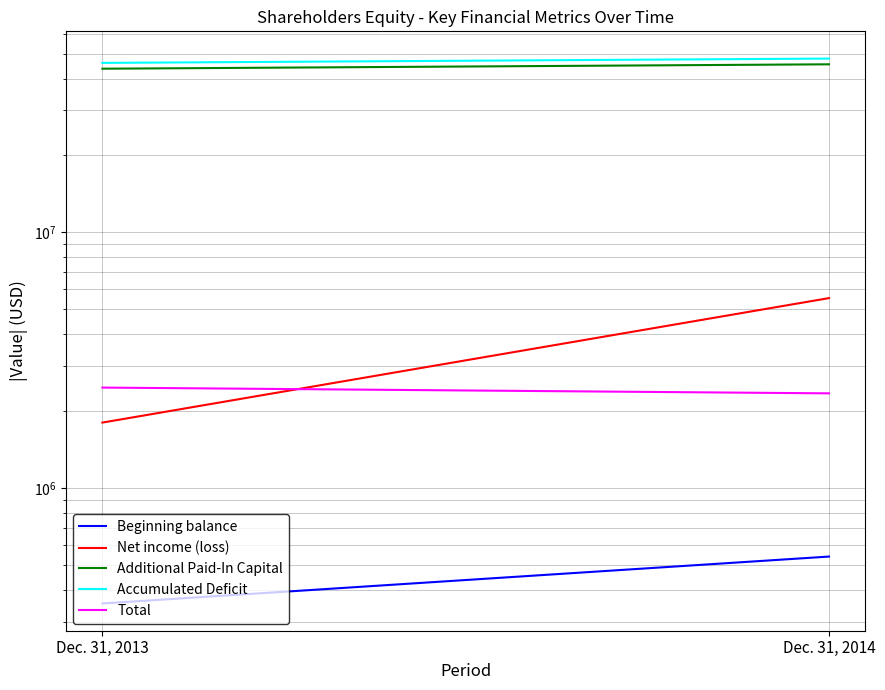

What is the sum of the Beginning balance values at Dec. 31, 2013 and Dec. 31, 2014?

891841